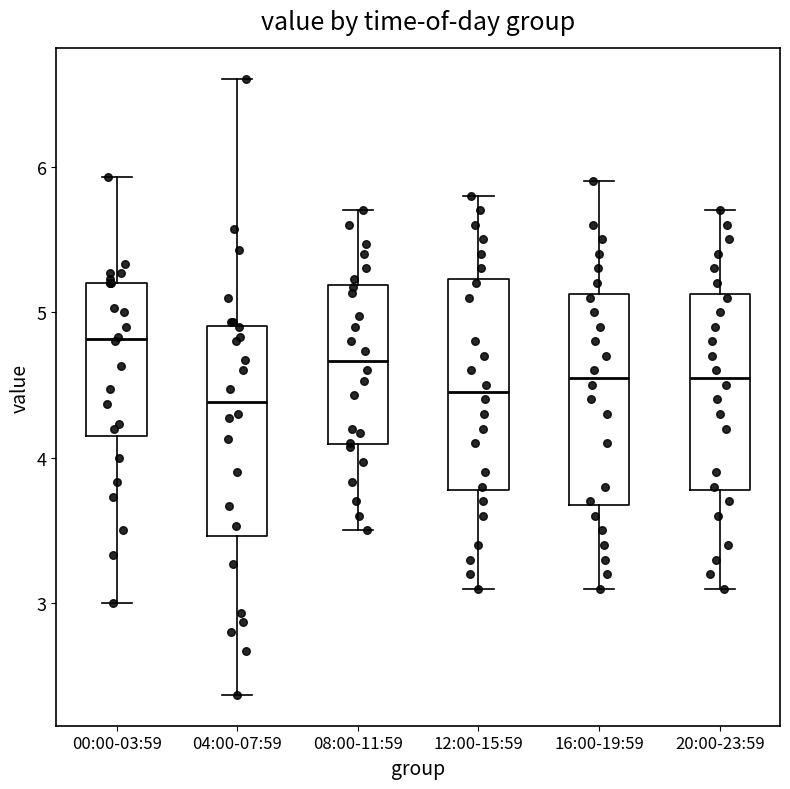

Reading left to right, read every box against the y-axis: the position of its median line, the range the box covers, and the ends of its whiskers. The values are not printed on the chart, so give them approximately, as read against the axis.

00:00-03:59: median 4.8, box 4.2 to 5.2, whiskers 3.0 to 5.9
04:00-07:59: median 4.4, box 3.5 to 4.9, whiskers 2.4 to 6.6
08:00-11:59: median 4.7, box 4.1 to 5.2, whiskers 3.5 to 5.7
12:00-15:59: median 4.5, box 3.8 to 5.2, whiskers 3.1 to 5.8
16:00-19:59: median 4.6, box 3.7 to 5.1, whiskers 3.1 to 5.9
20:00-23:59: median 4.6, box 3.8 to 5.1, whiskers 3.1 to 5.7